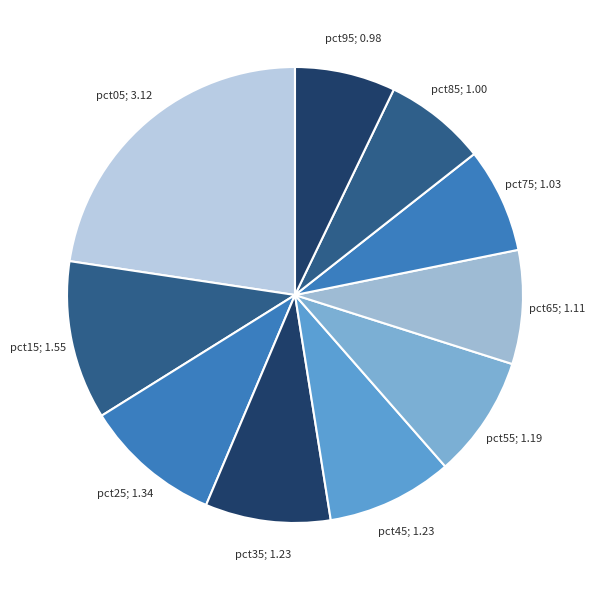

To the nearest percent, what is the difference between the largest and smallest slice percentages?

15%